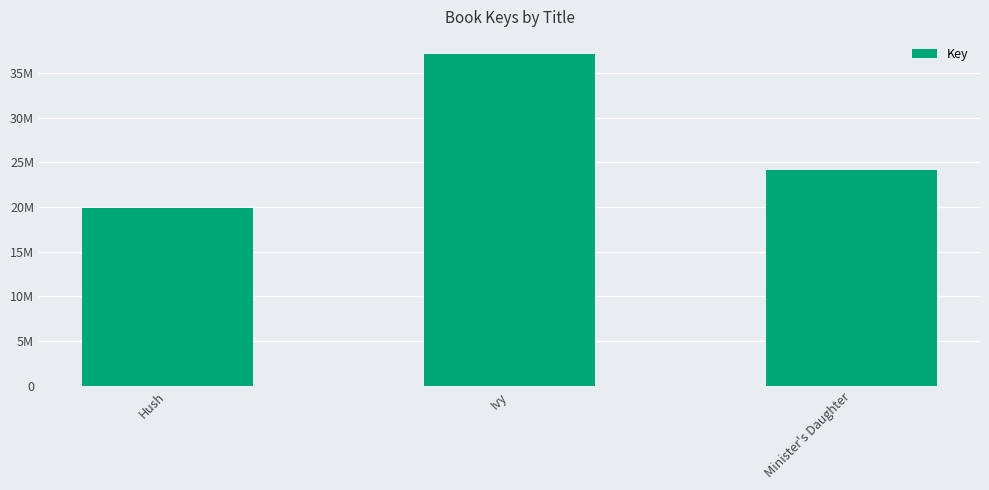

Rank the categories by value from lowest to highest.

Hush, Minister's Daughter, Ivy